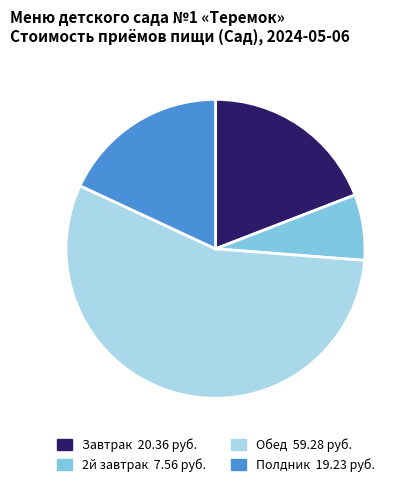

Rank the categories by value from lowest to highest.

2й завтрак, Полдник, Завтрак, Обед